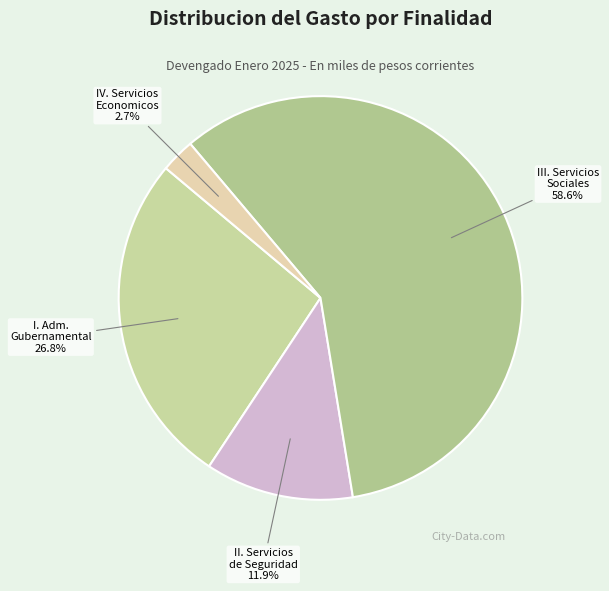

How many segments does this pie chart have?

4